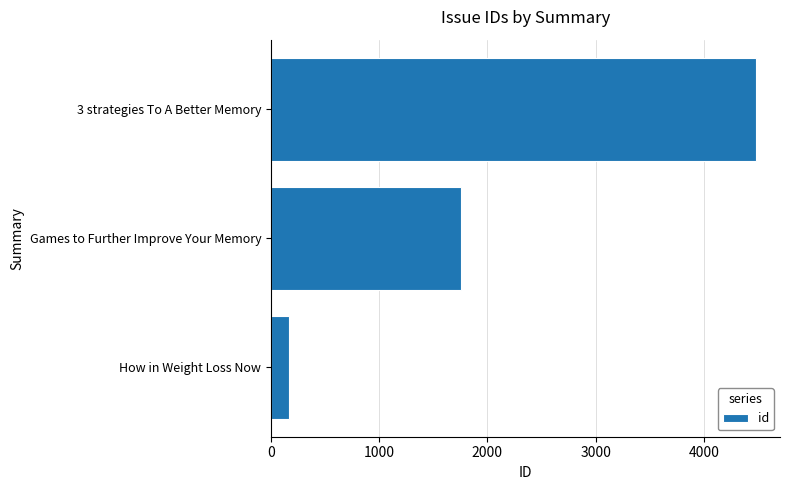

Is it true that the value at 3 strategies To A Better Memory is 1797?

False